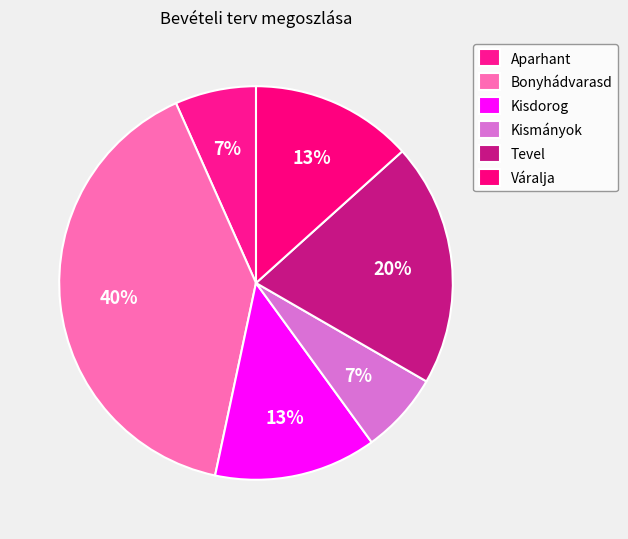

Is it true that Kismányok is 14% of the pie?

False